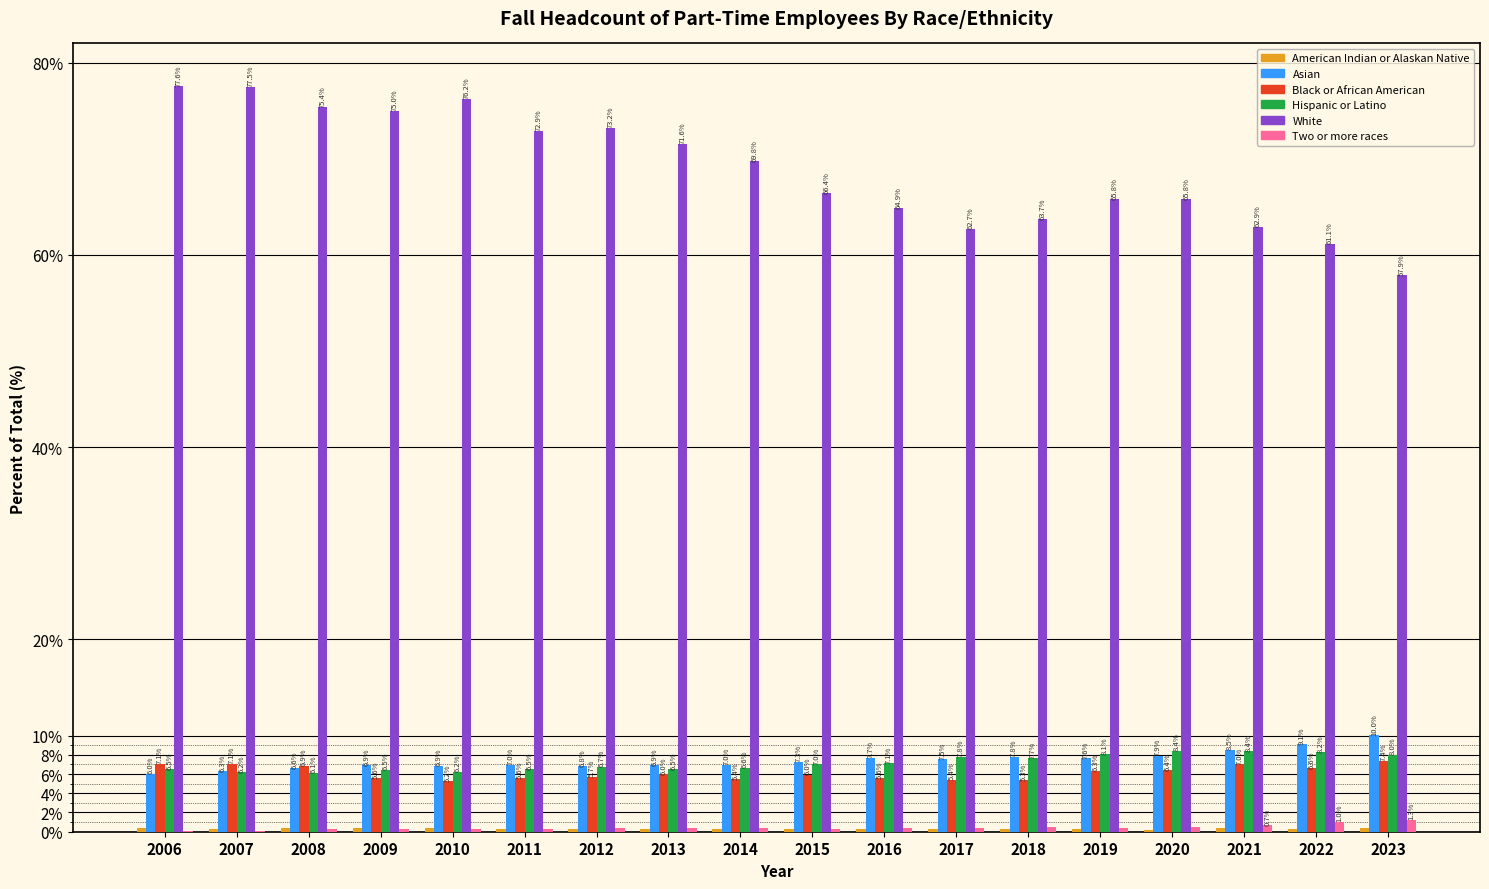

Which series has the largest total across all categories?

White